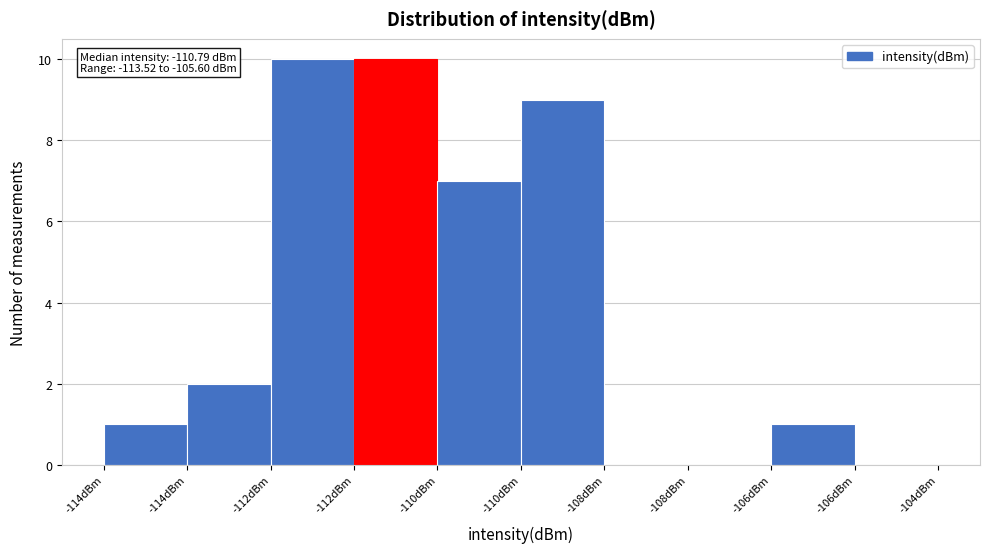

How many categories are shown in the chart?

10